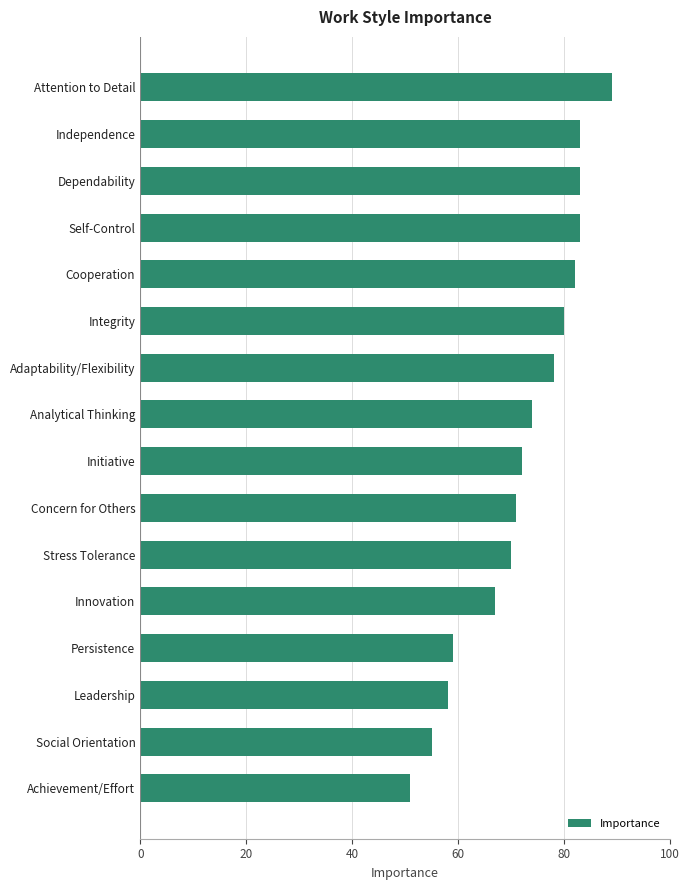

Which has a higher value, Concern for Others or Attention to Detail?

Attention to Detail